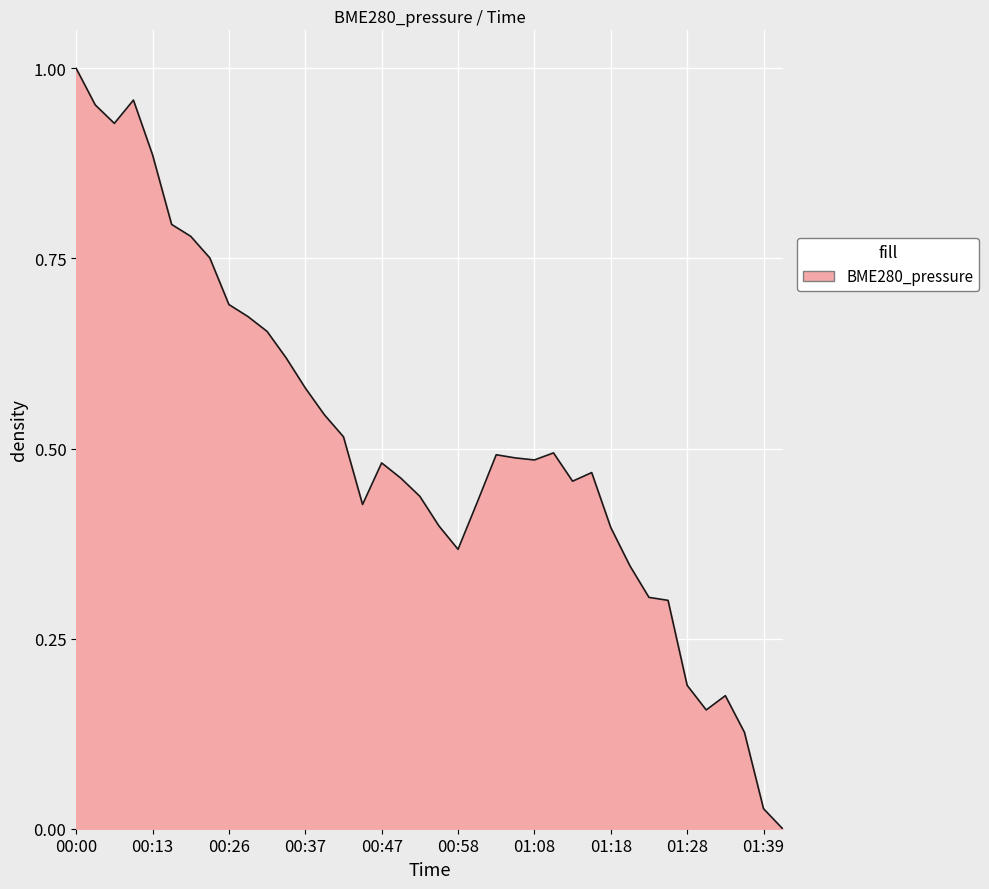

Reading left to right, extract all data points from this chart.

1.0	1.0	0.9	1.0	0.9	0.8	0.8	0.8	0.7	0.7	0.7	0.6	0.6	0.5	0.5	0.4	0.5	0.5	0.4	0.4	0.4	0.4	0.5	0.5	0.5	0.5	0.5	0.5	0.4	0.3	0.3	0.3	0.2	0.2	0.2	0.1	0.0	0.0